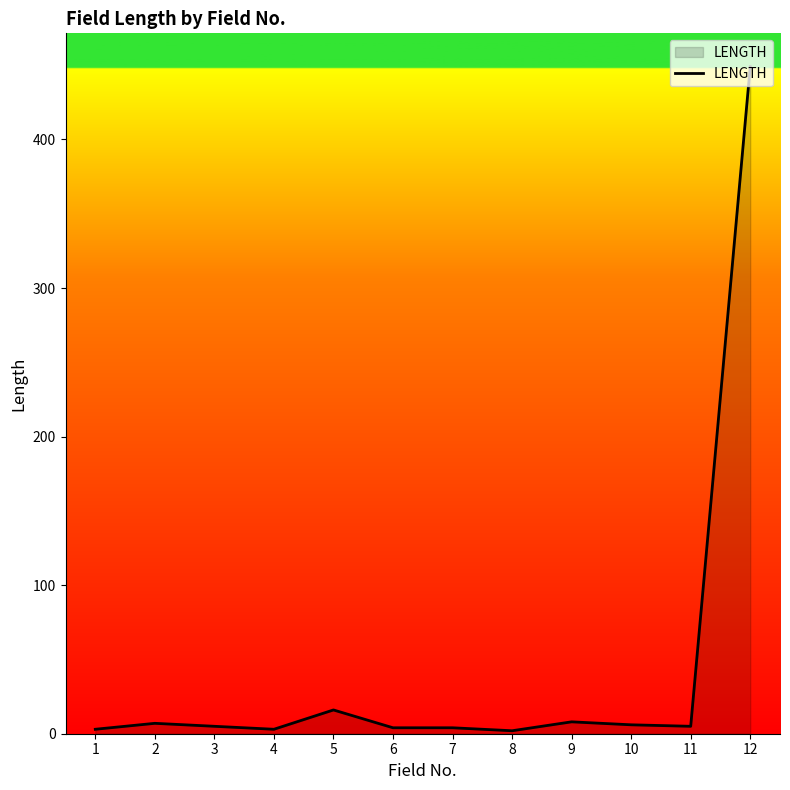

Which label corresponds to the largest value in the chart?

12